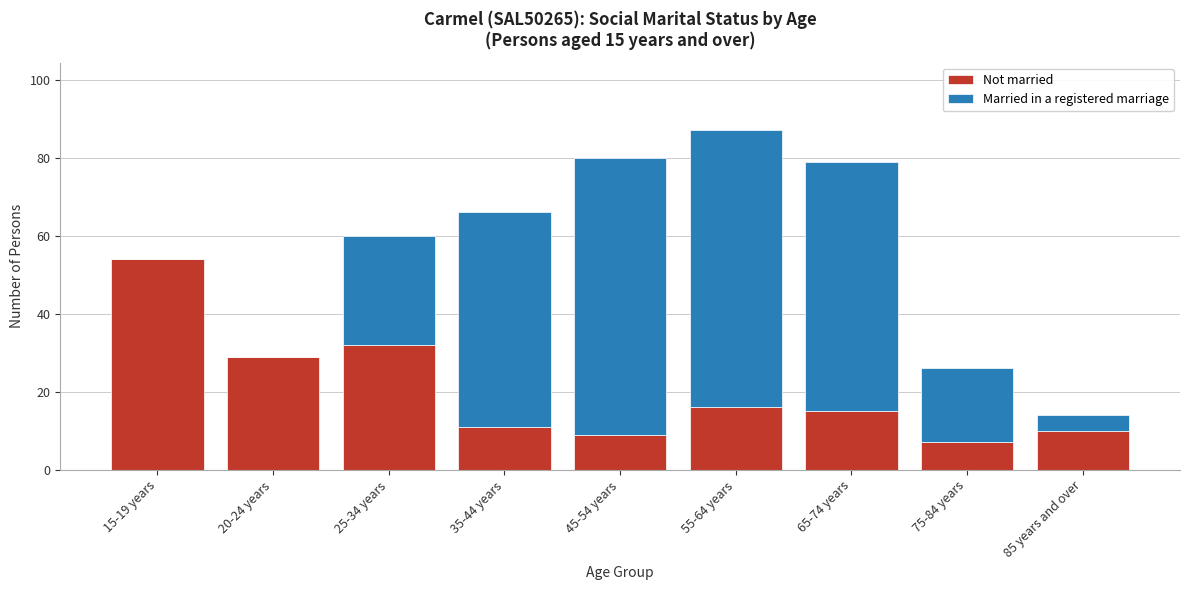

Reading left to right, what are the values for Not married?

15-19 years=54	20-24 years=29	25-34 years=32	35-44 years=11	45-54 years=9	55-64 years=16	65-74 years=15	75-84 years=7	85 years and over=10